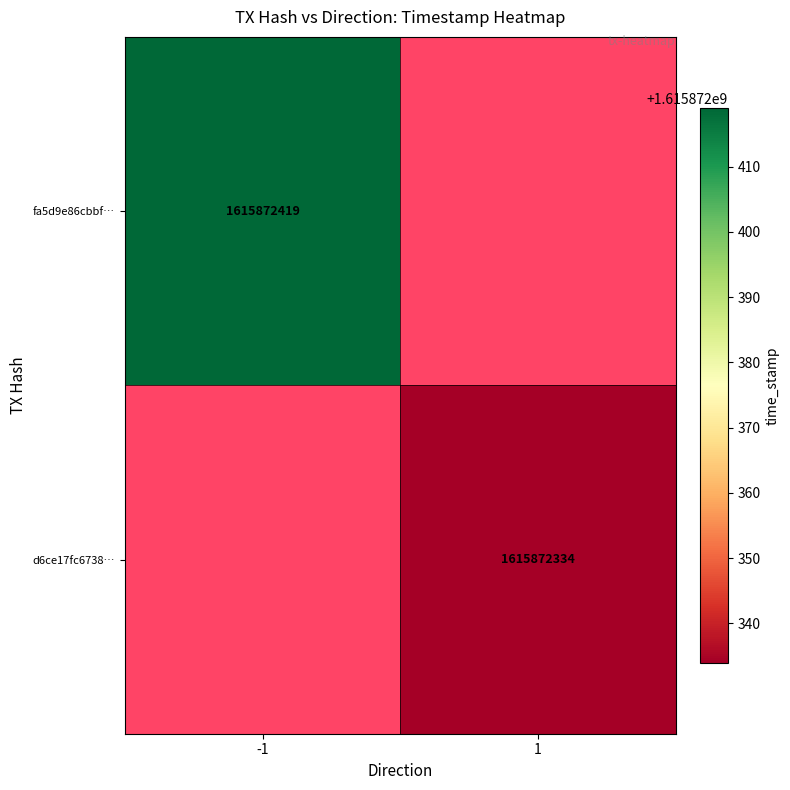

At direction, list the series in order from smallest to largest.

fa5d9e86cbbfaf3d78a7cf37e895d5515ea8c4d, d6ce17fc67384086efbdd16653f142a06b6c02e